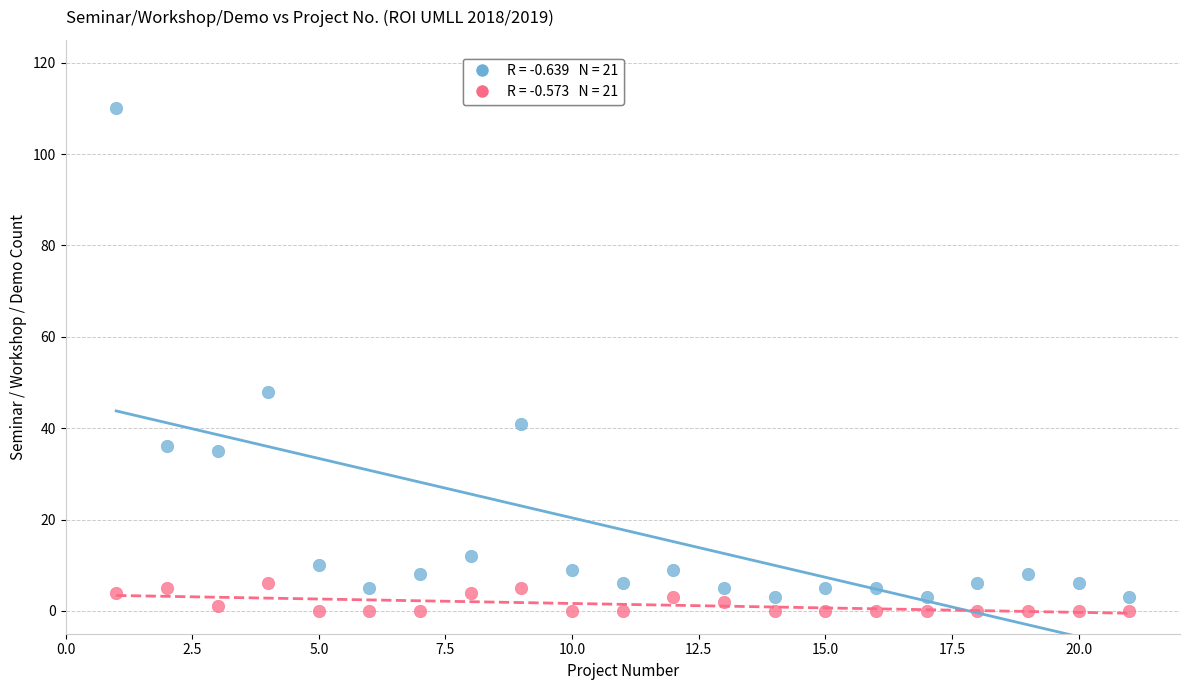

Across all data points, what is the range of X values (max minus min)?

20